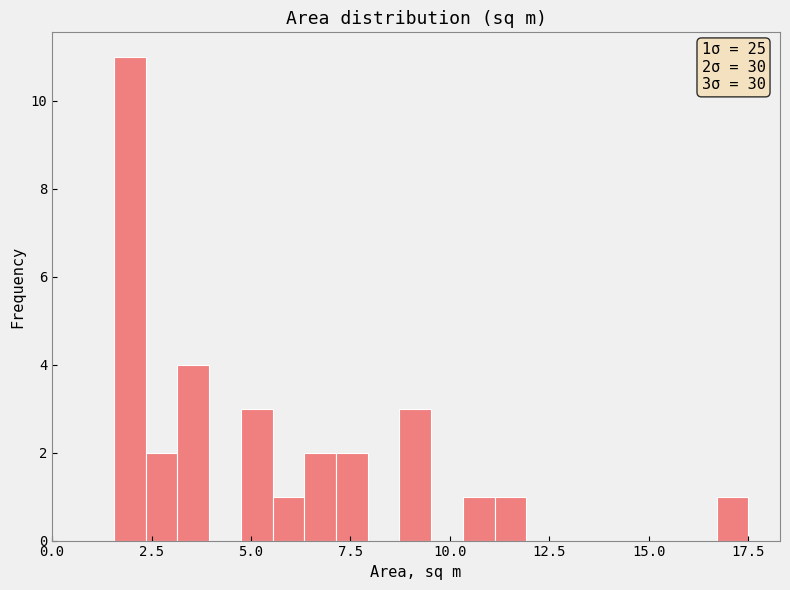

Read against the x-axis, roughly where is the centre of the tallest bar?

2.0